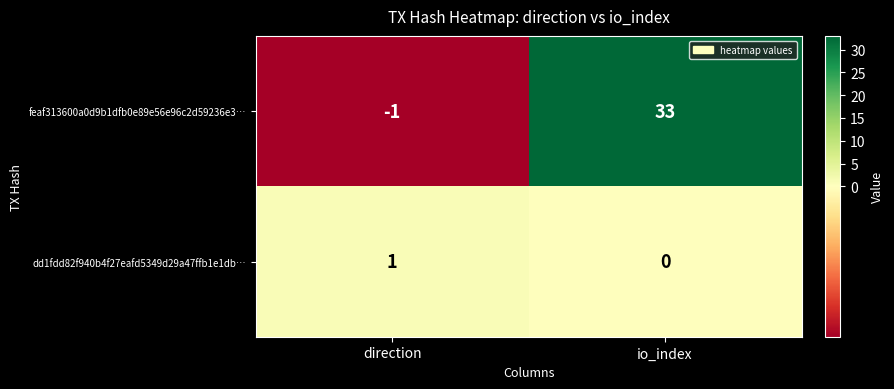

Is it true that dd1fdd82f940b4f27eafd5349d29a47ffb1e1db… equals -1 at io_index?

False